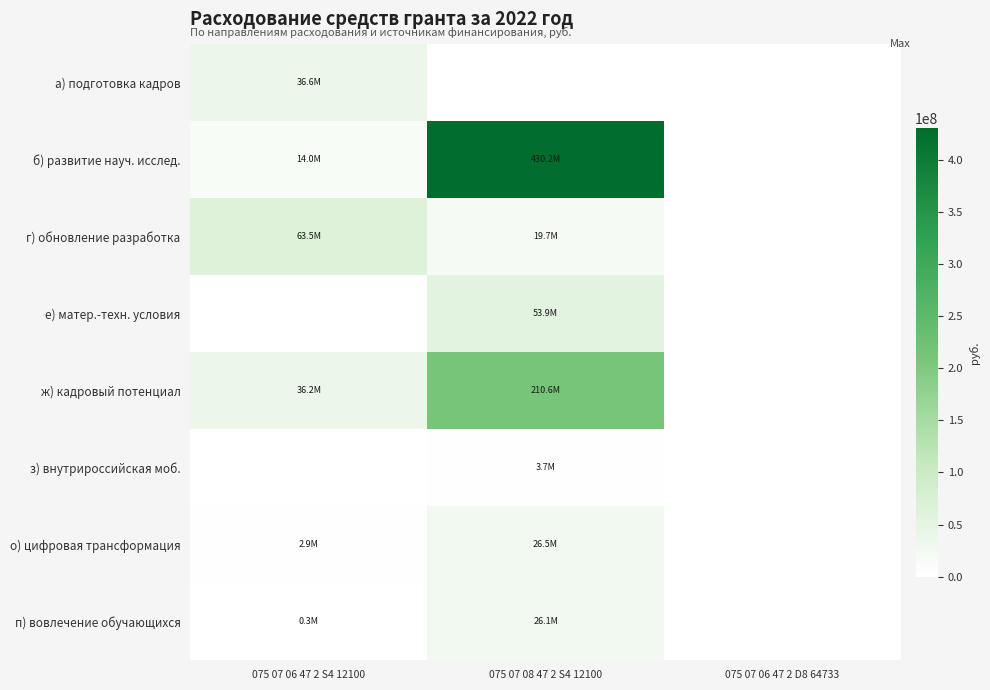

Rank the series at 075 07 08 47 2 S4 12100 from lowest to highest value.

а) подготовка кадров, з) внутрироссийская моб., г) обновление разработка, п) вовлечение обучающихся, о) цифровая трансформация, е) матер.-техн. условия, ж) кадровый потенциал, б) развитие науч. исслед.